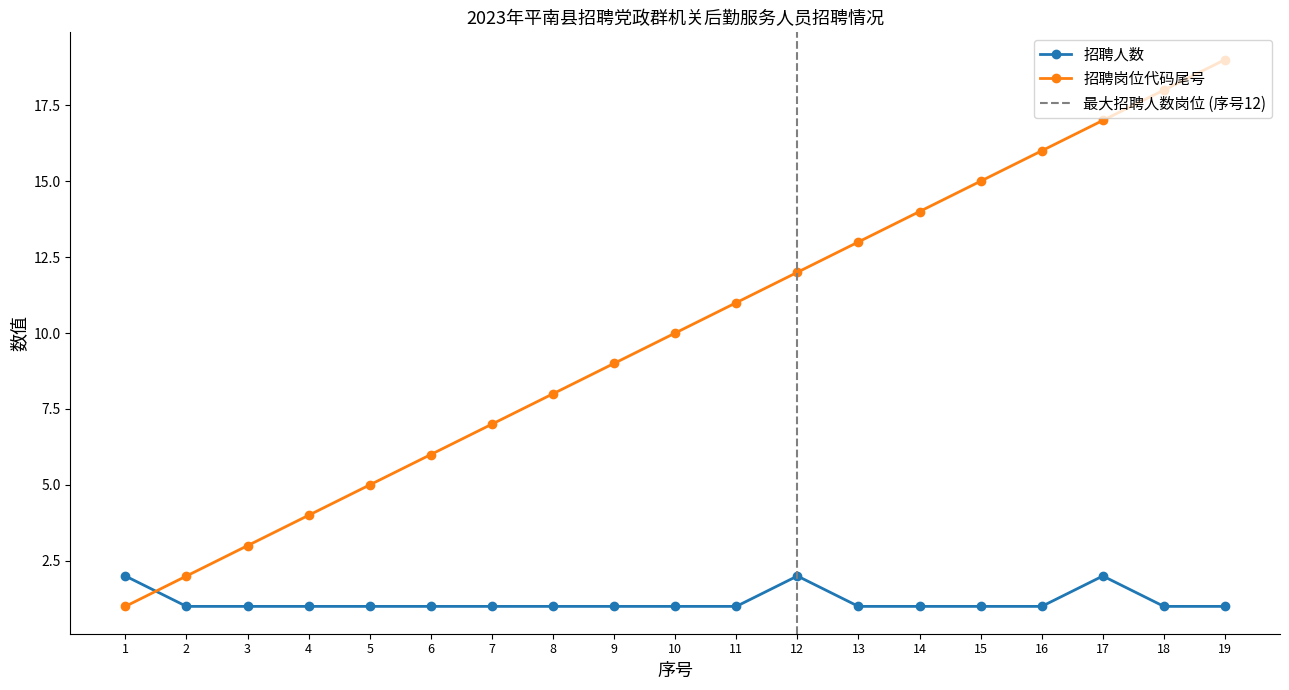

True or false: 招聘岗位代码 has a value of 14 at 10.

False